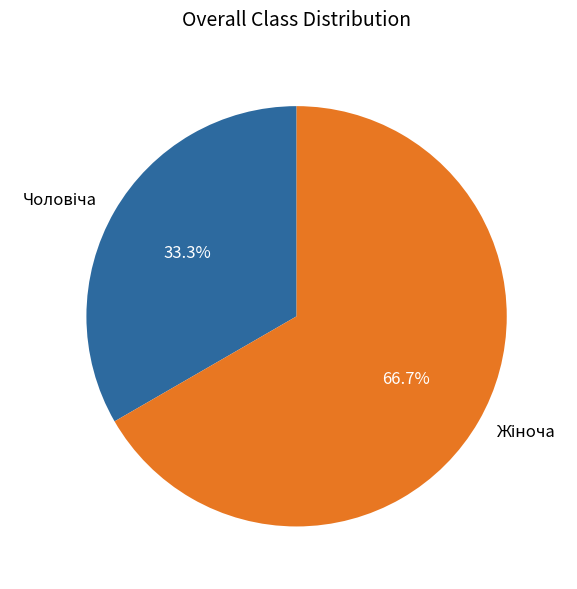

Is there a majority slice in this chart?

Yes